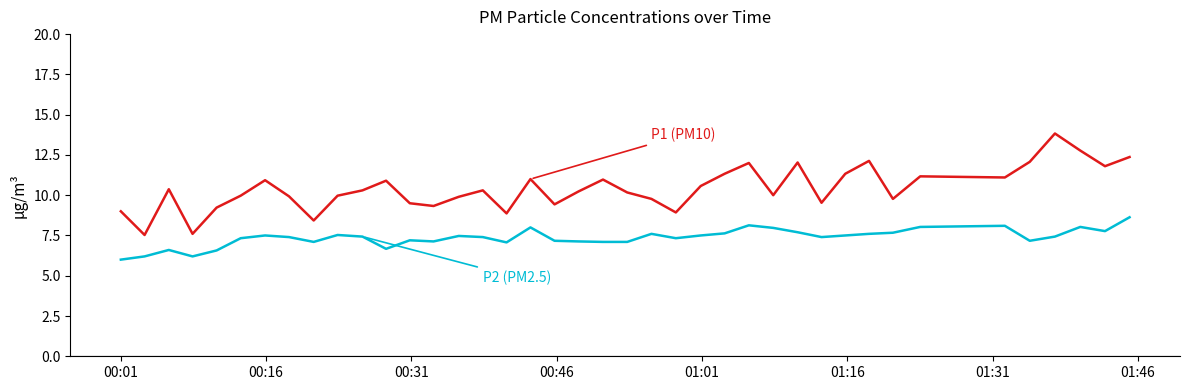

What is the greatest value displayed?

13.8